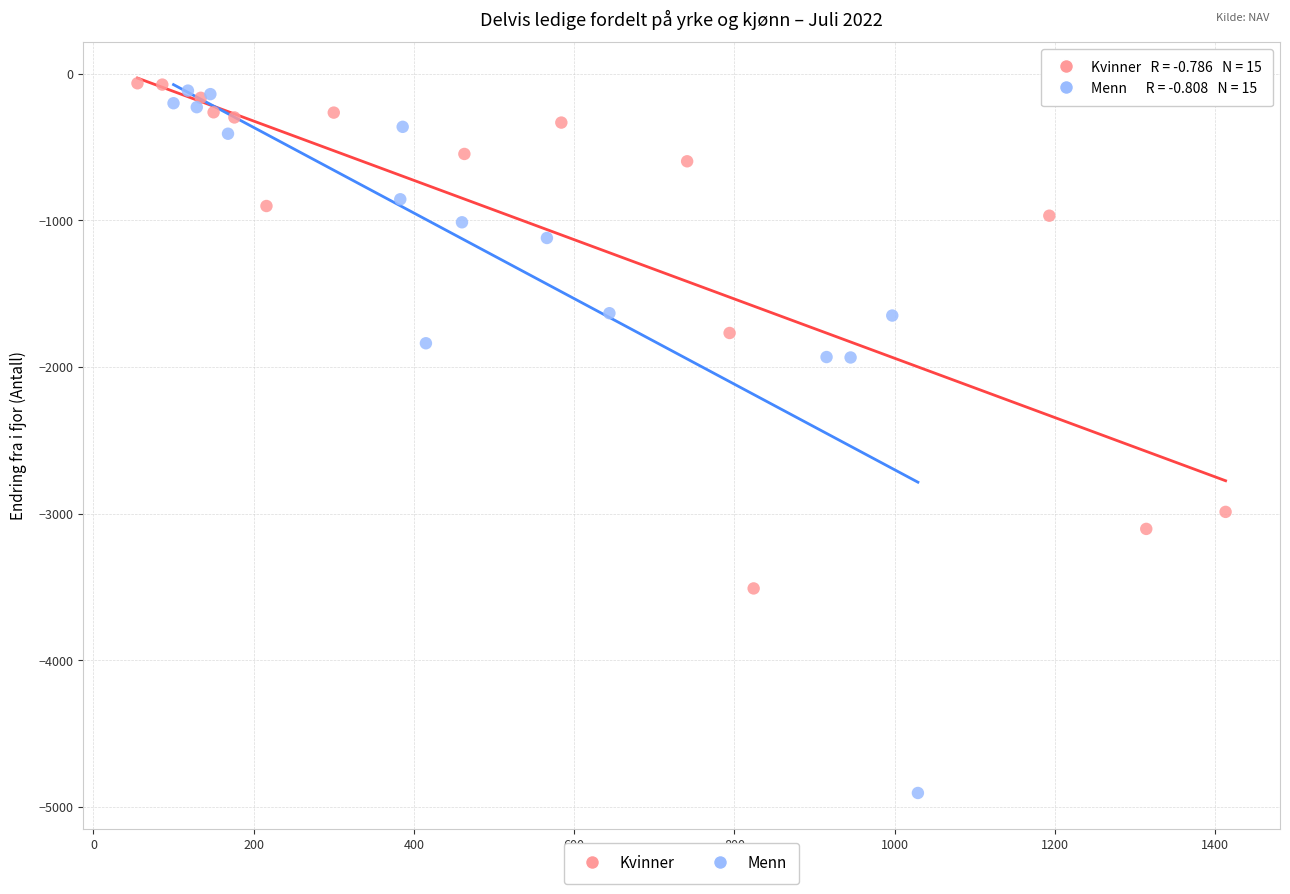

Which series reaches the minimum Y coordinate?

Menn